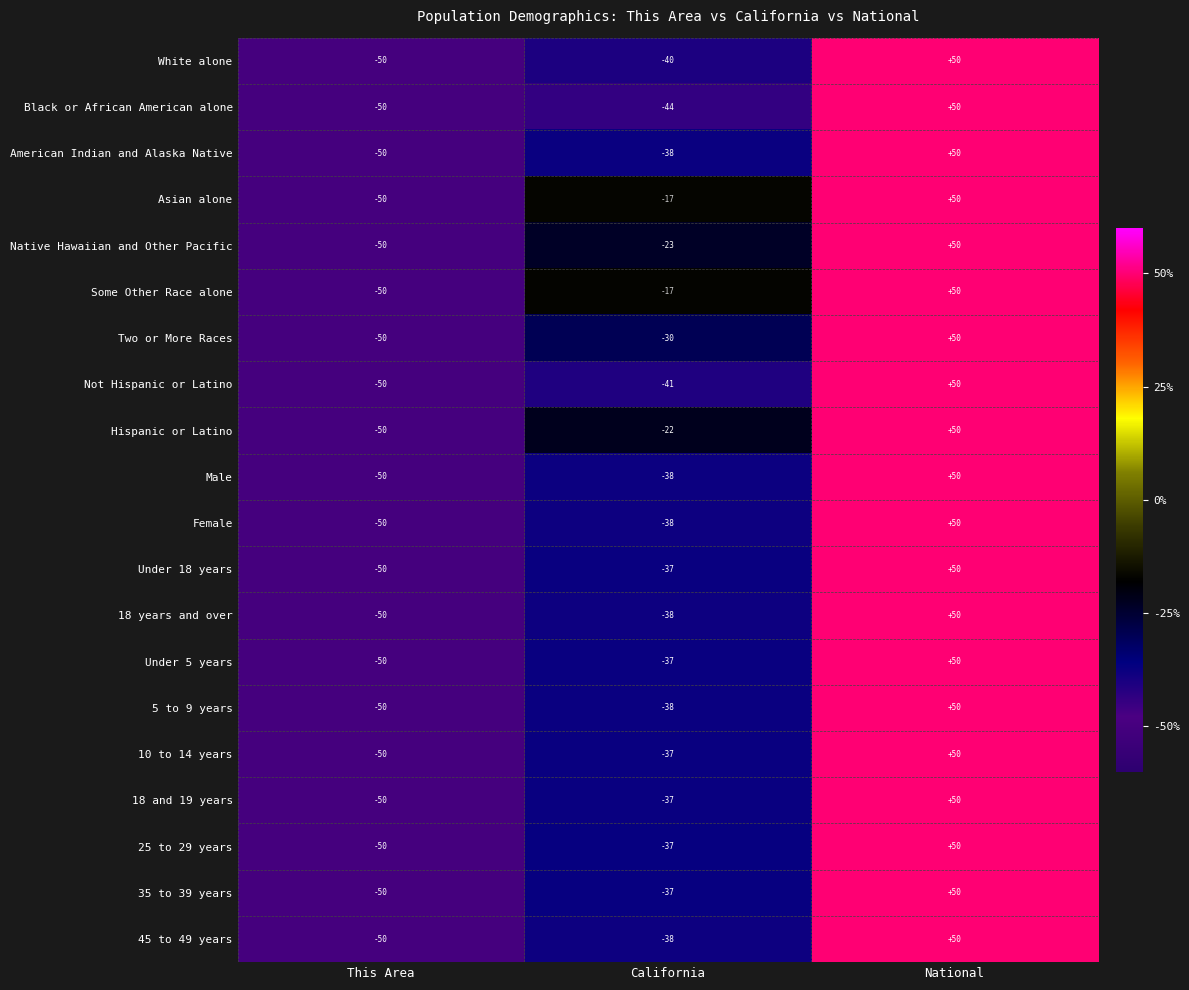

List the labels in order of Under 18 years value, smallest first.

This Area, California, National